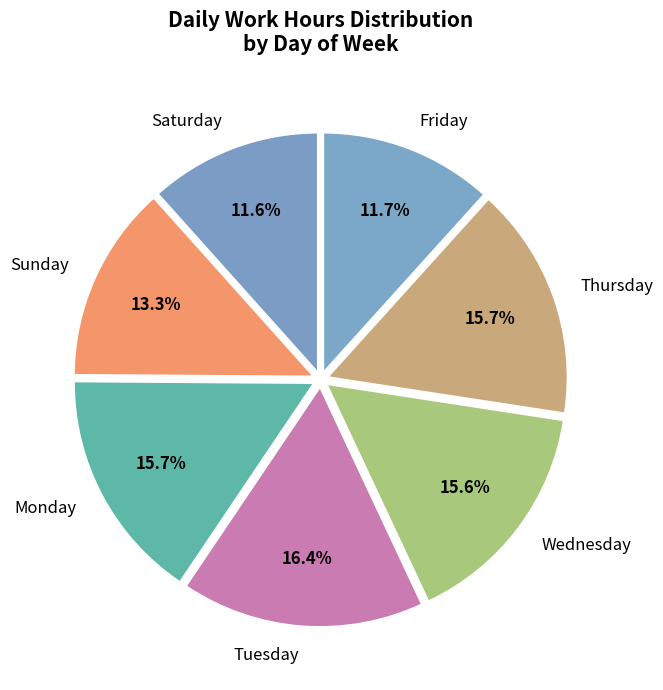

Combined, do Friday and Wednesday account for over 50%?

No